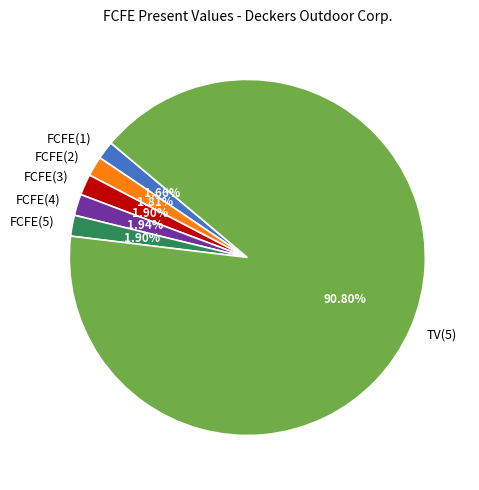

The FCFE(4) slice represents 2% of the pie. True or false?

True